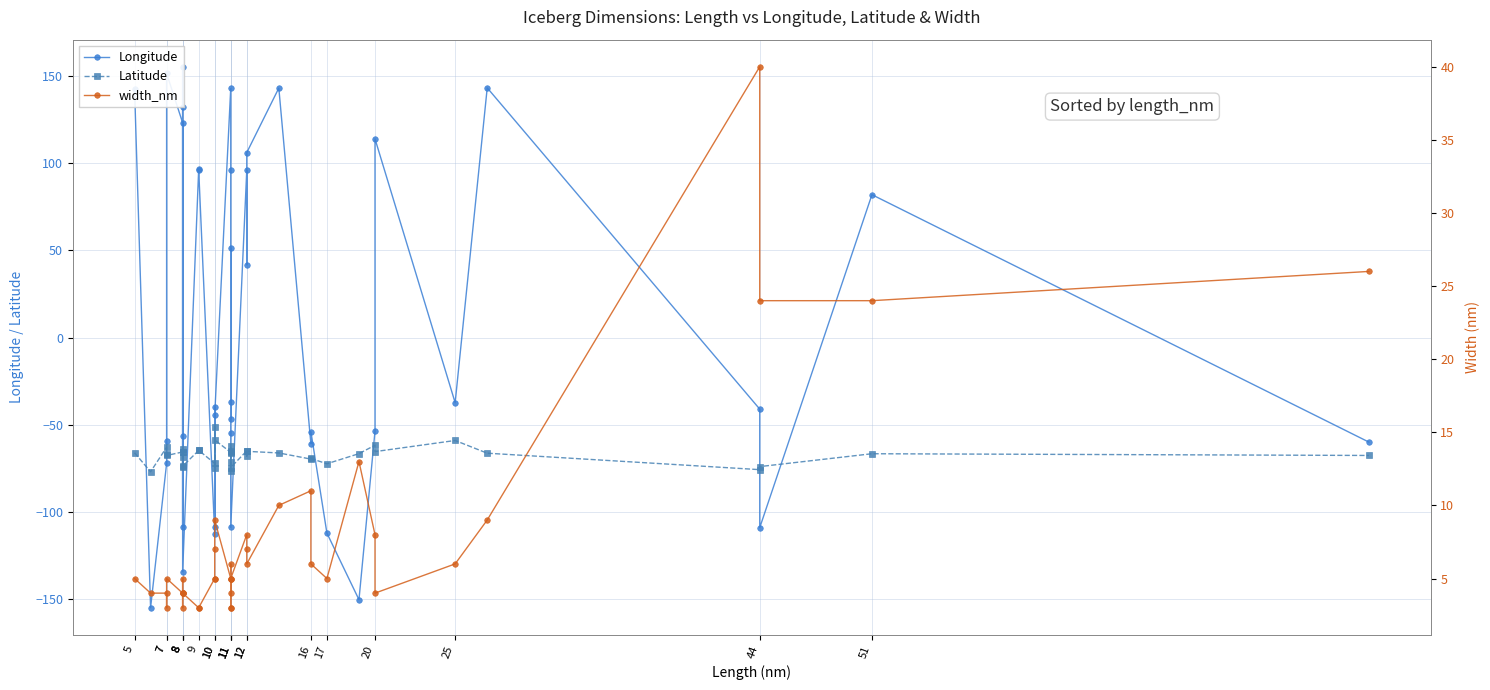

The value of width_nm at 27 is 14.2. True or false?

False